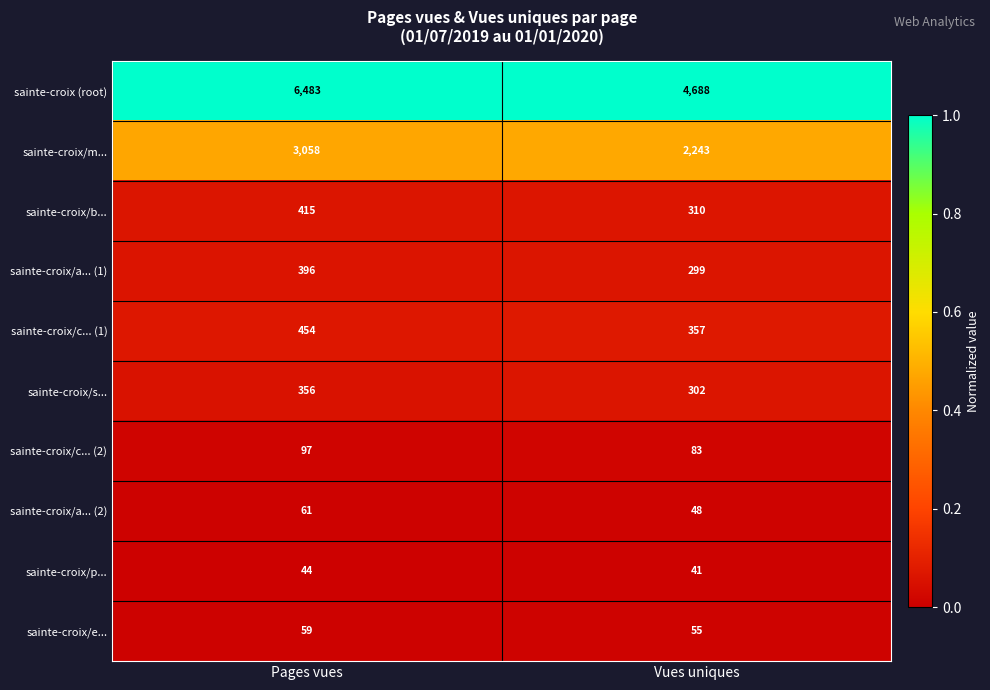

What is the spread (max minus min) of values at Pages vues?

6439